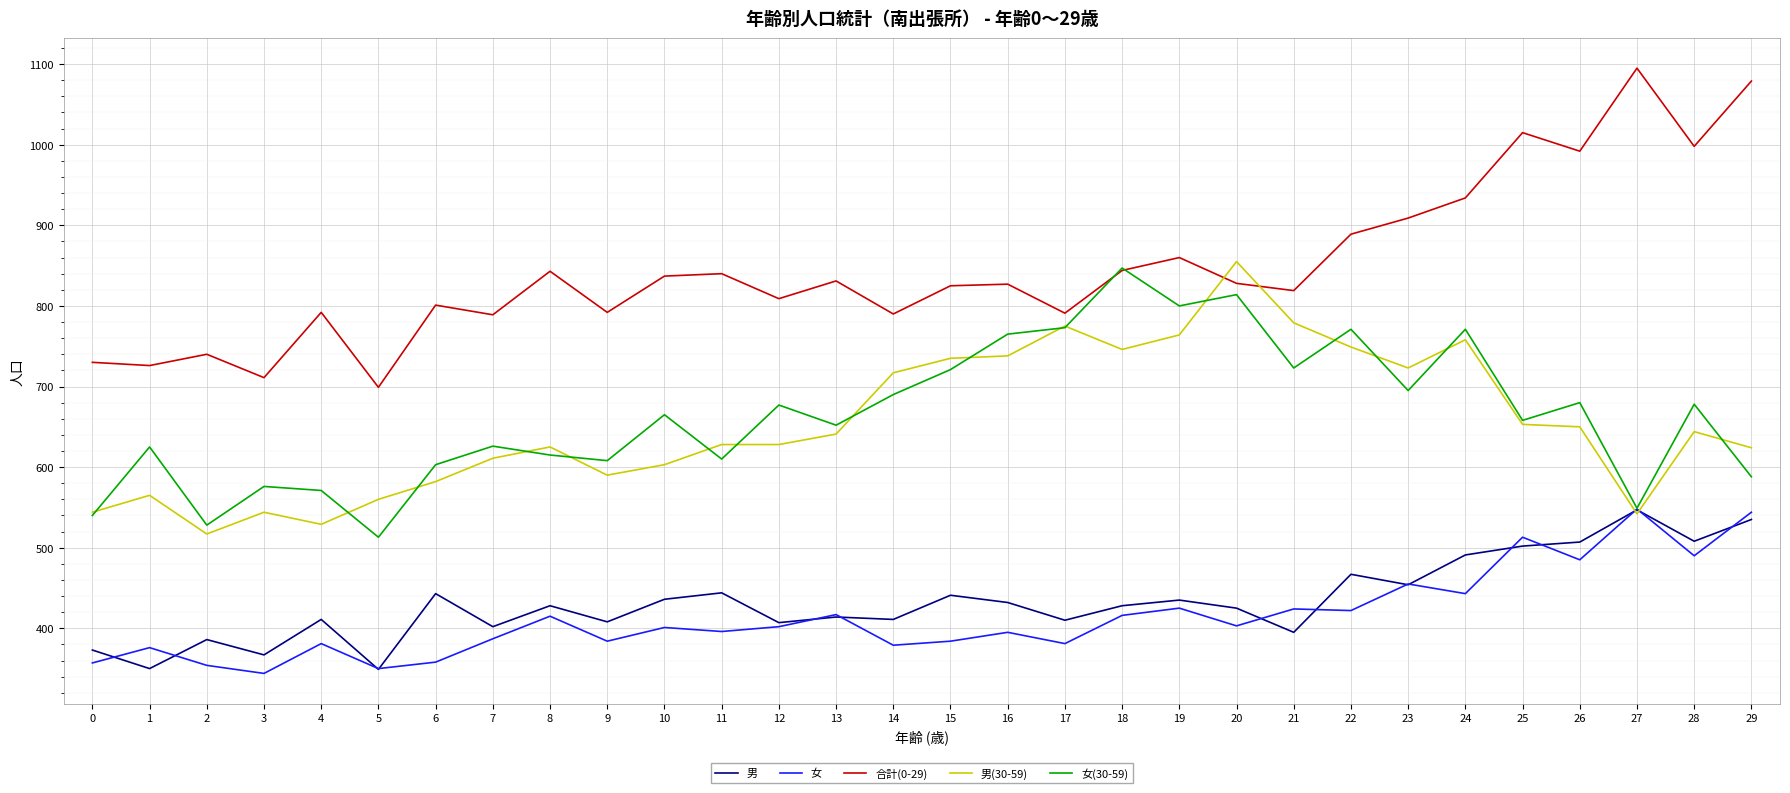

The value of 女 at 29 is 879. True or false?

False